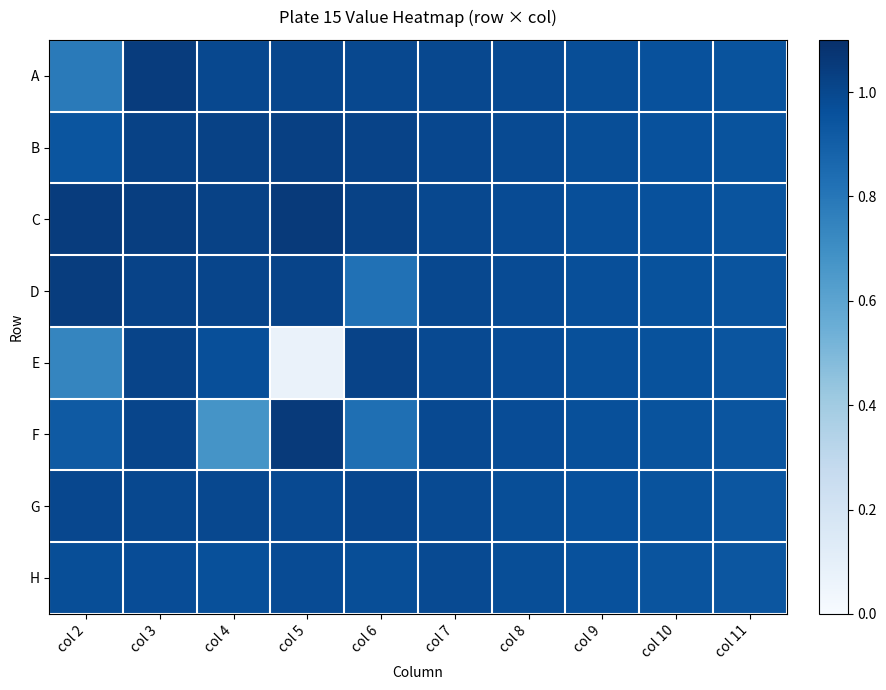

Reading left to right, transcribe all the data shown in this chart.

A: col 2=0.8	col 3=1.0	col 4=1.0	col 5=1.0	col 6=1.0	col 7=1.0	col 8=1.0	col 9=1.0	col 10=1.0	col 11=1.0
B: col 2=0.9	col 3=1.0	col 4=1.0	col 5=1.0	col 6=1.0	col 7=1.0	col 8=1.0	col 9=1.0	col 10=1.0	col 11=0.9
C: col 2=1.0	col 3=1.0	col 4=1.0	col 5=1.1	col 6=1.0	col 7=1.0	col 8=1.0	col 9=1.0	col 10=1.0	col 11=0.9
D: col 2=1.0	col 3=1.0	col 4=1.0	col 5=1.0	col 6=0.8	col 7=1.0	col 8=1.0	col 9=1.0	col 10=1.0	col 11=0.9
E: col 2=0.7	col 3=1.0	col 4=1.0	col 5=0.1	col 6=1.0	col 7=1.0	col 8=1.0	col 9=1.0	col 10=1.0	col 11=0.9
F: col 2=0.9	col 3=1.0	col 4=0.7	col 5=1.1	col 6=0.8	col 7=1.0	col 8=1.0	col 9=1.0	col 10=1.0	col 11=0.9
G: col 2=1.0	col 3=1.0	col 4=1.0	col 5=1.0	col 6=1.0	col 7=1.0	col 8=1.0	col 9=1.0	col 10=1.0	col 11=0.9
H: col 2=1.0	col 3=1.0	col 4=1.0	col 5=1.0	col 6=1.0	col 7=1.0	col 8=1.0	col 9=1.0	col 10=0.9	col 11=0.9